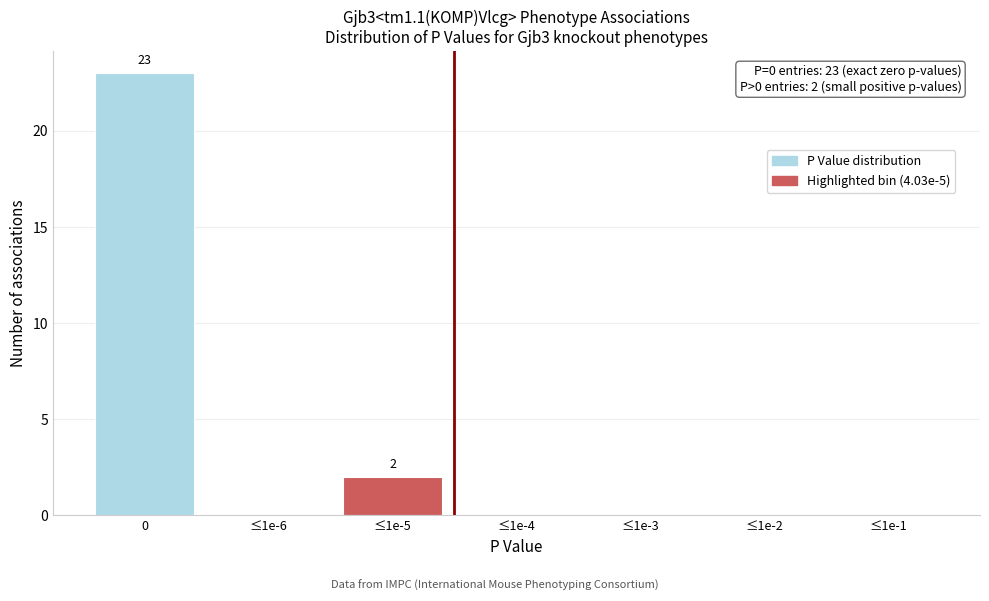

Reading left to right, list all the values displayed in this chart.

0=23	≤1e-6=0	≤1e-5=2	≤1e-4=0	≤1e-3=0	≤1e-2=0	≤1e-1=0